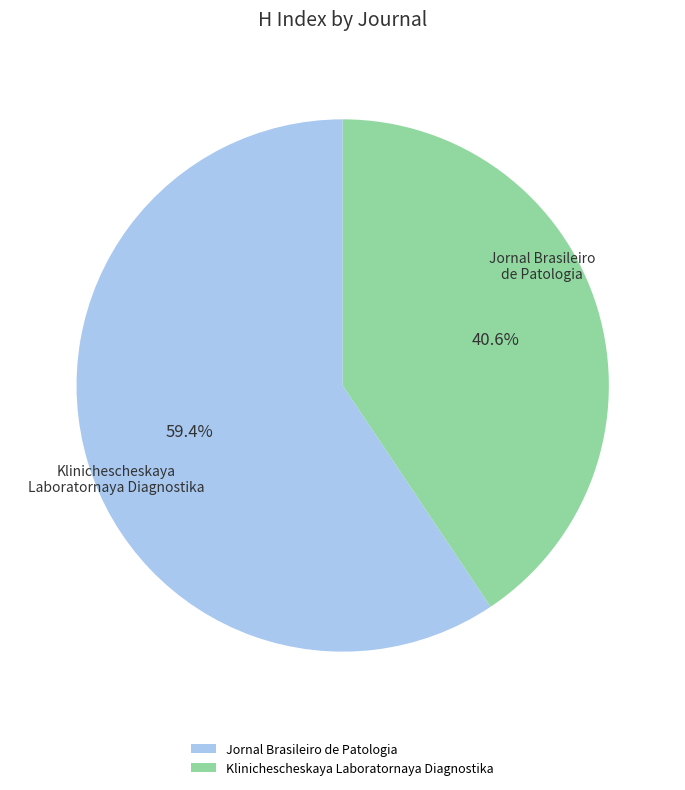

Which category has the smallest portion of the pie?

Klinichescheskaya Laboratornaya Diagnostika